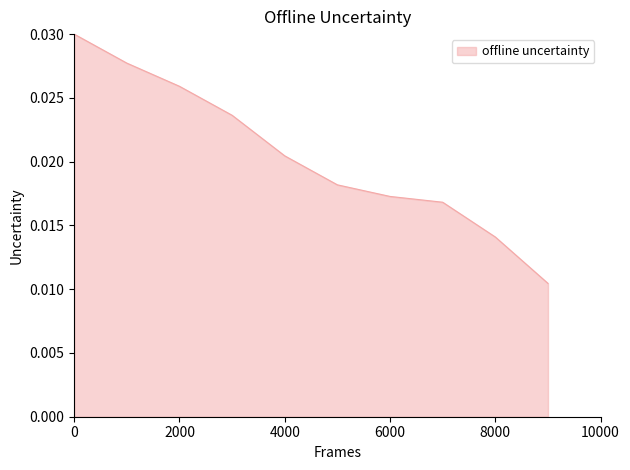

Which has a higher value, 4000 or 2000?

2000